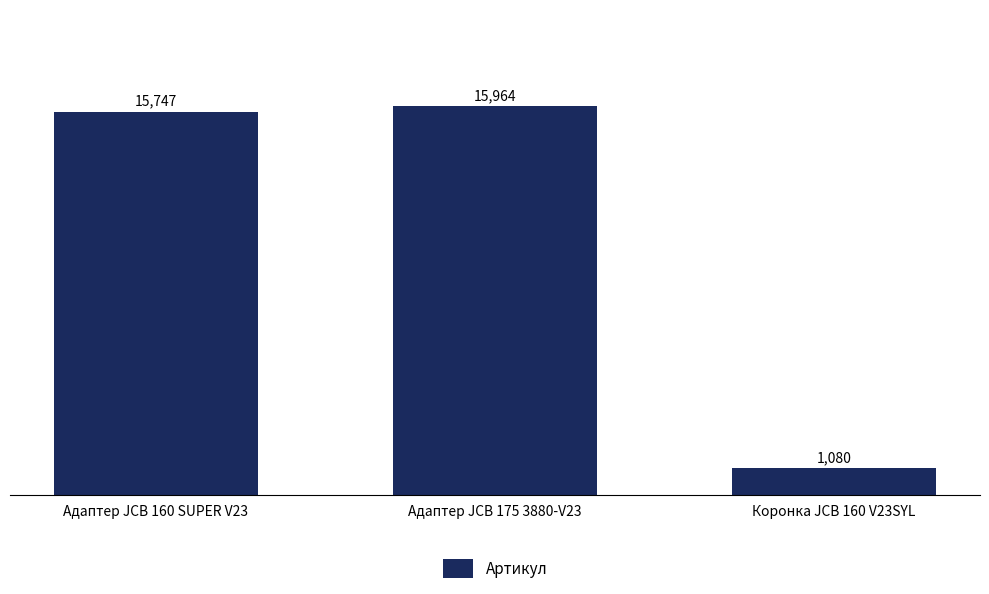

List the labels in order of value, smallest first.

Коронка JCB 160 V23SYL, Адаптер JCB 160 SUPER V23, Адаптер JCB 175 3880-V23